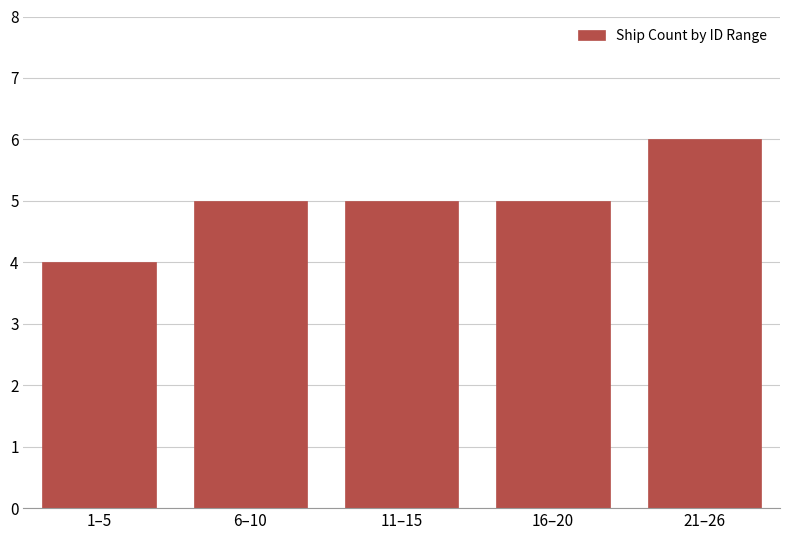

Reading right to left, transcribe all the data shown in this chart.

6	5	5	5	4